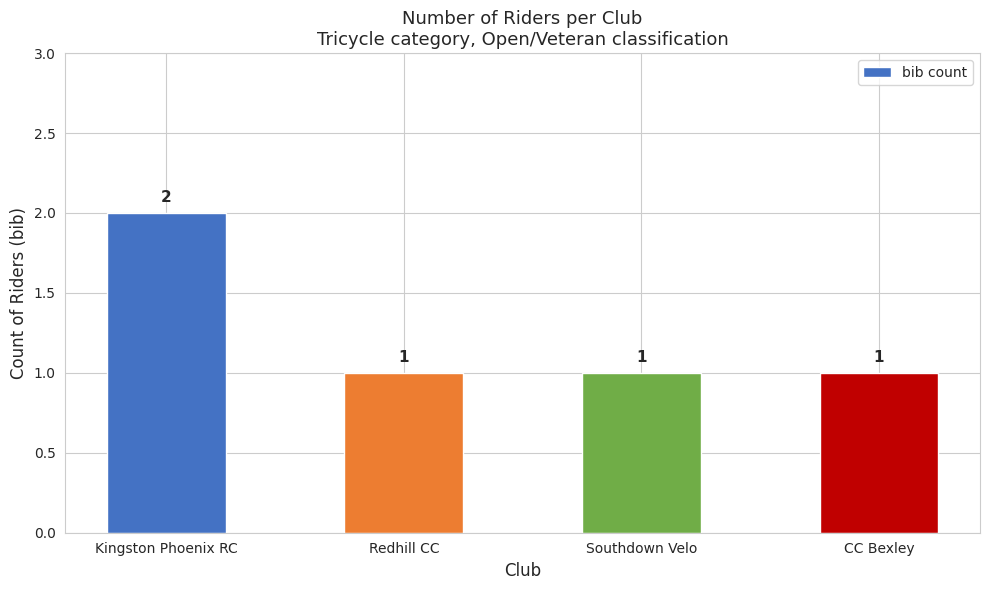

Which label corresponds to the largest value in the chart?

Kingston Phoenix RC